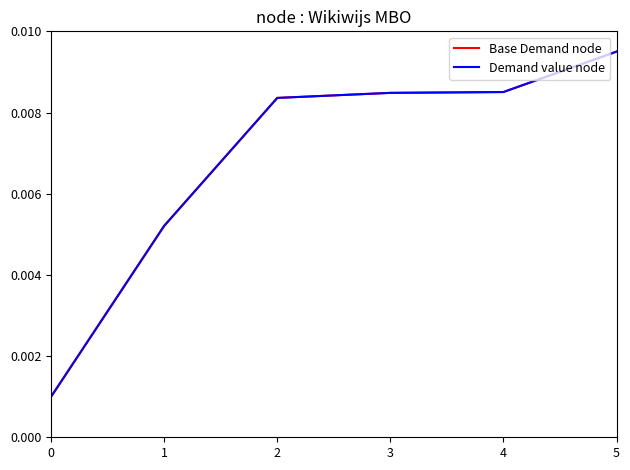

True or false: Demand value node and Base Demand node cross at least once.

False